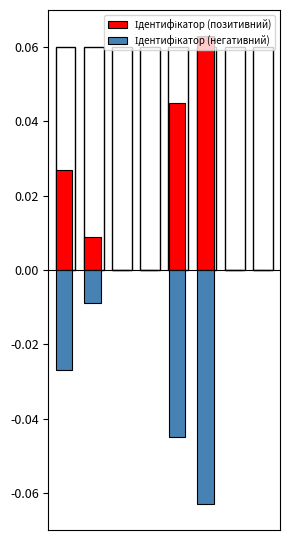

How many bars are there in each group?

2